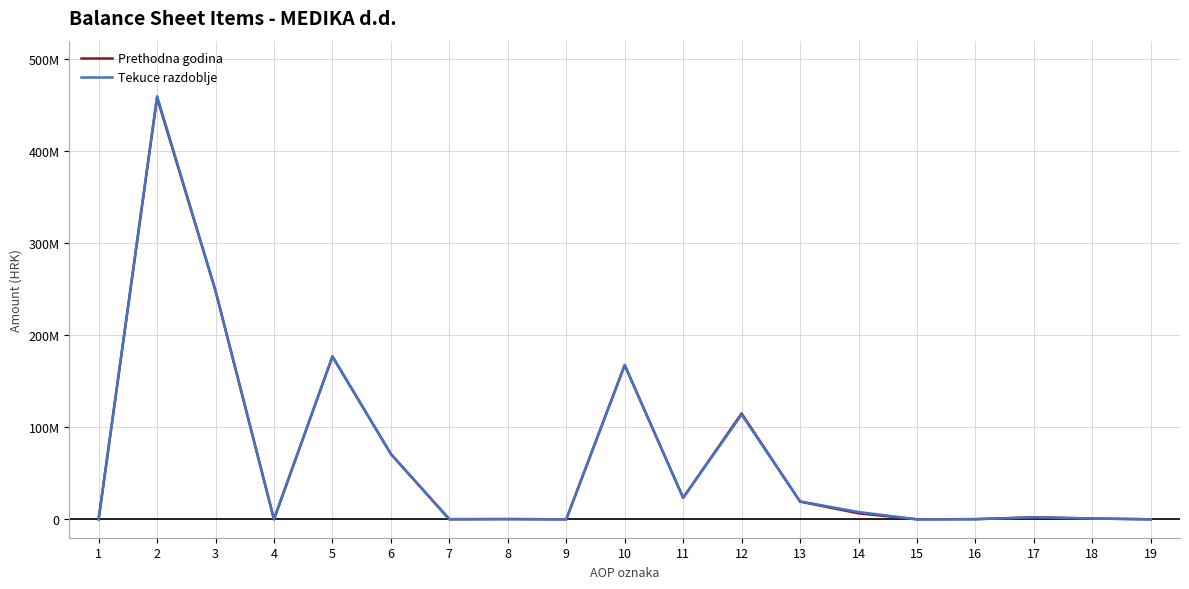

At which label does Tekuce razdoblje first exceed 2138546?

2